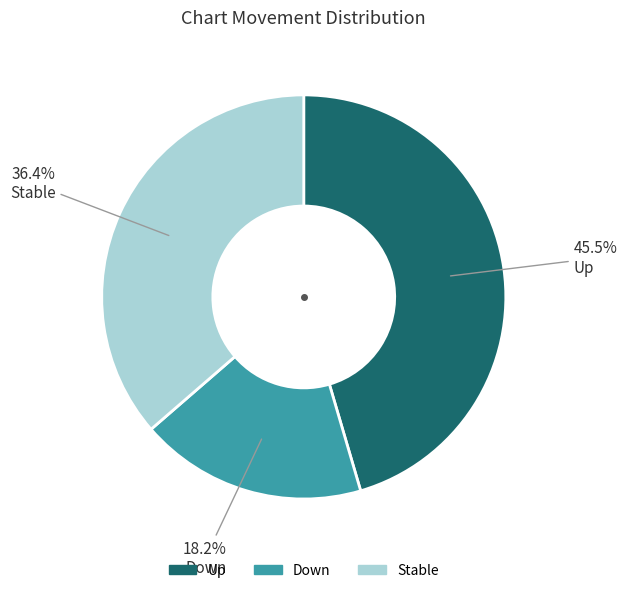

Does any single category account for the majority?

No